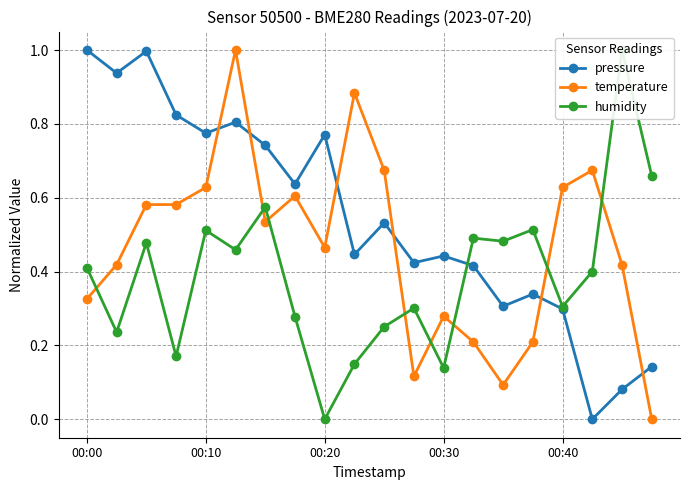

Count the humidity values in the range 0 to 1.

20